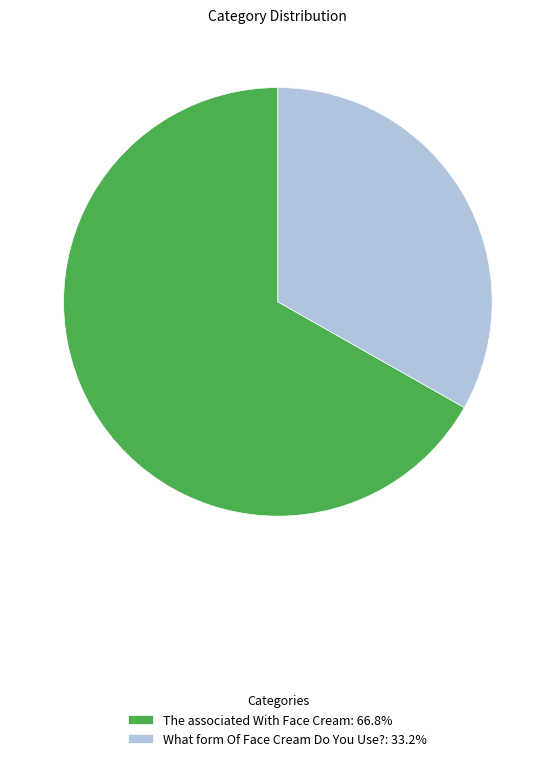

Does any single category account for the majority?

Yes